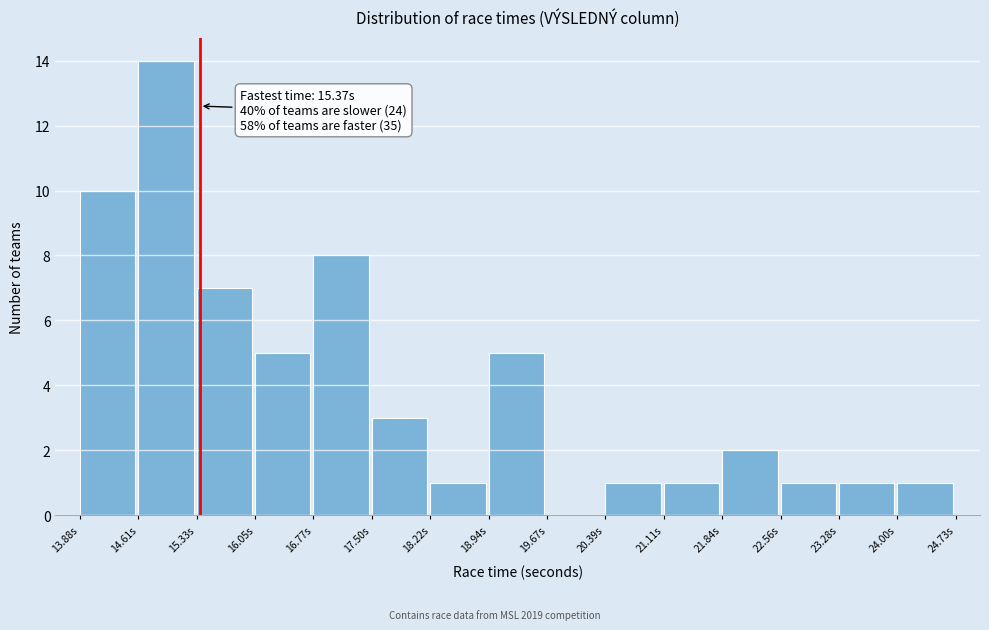

Which range on the x-axis has the tallest bar?

14.6 to 15.3